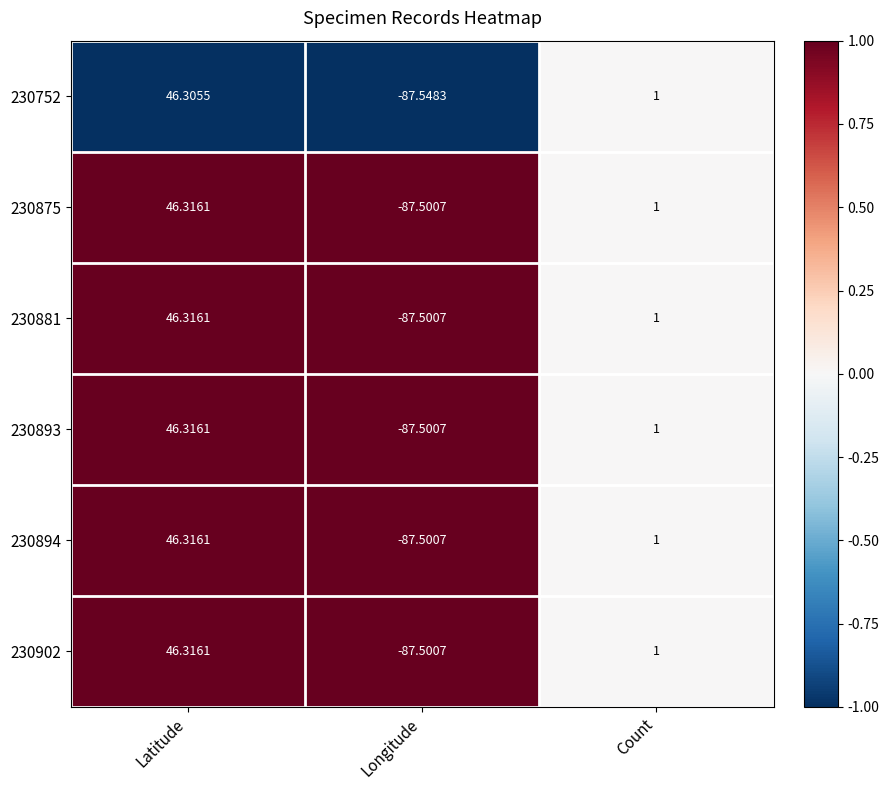

Is the value of 230894 at Longitude greater than the value of 230893 at Latitude?

No